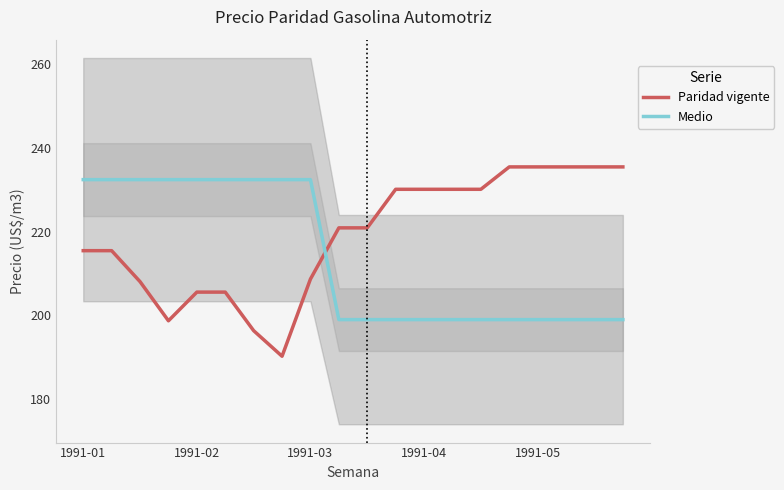

Is the value of Paridad vigente at 1991-01 greater than the value of Medio at 13?

Yes